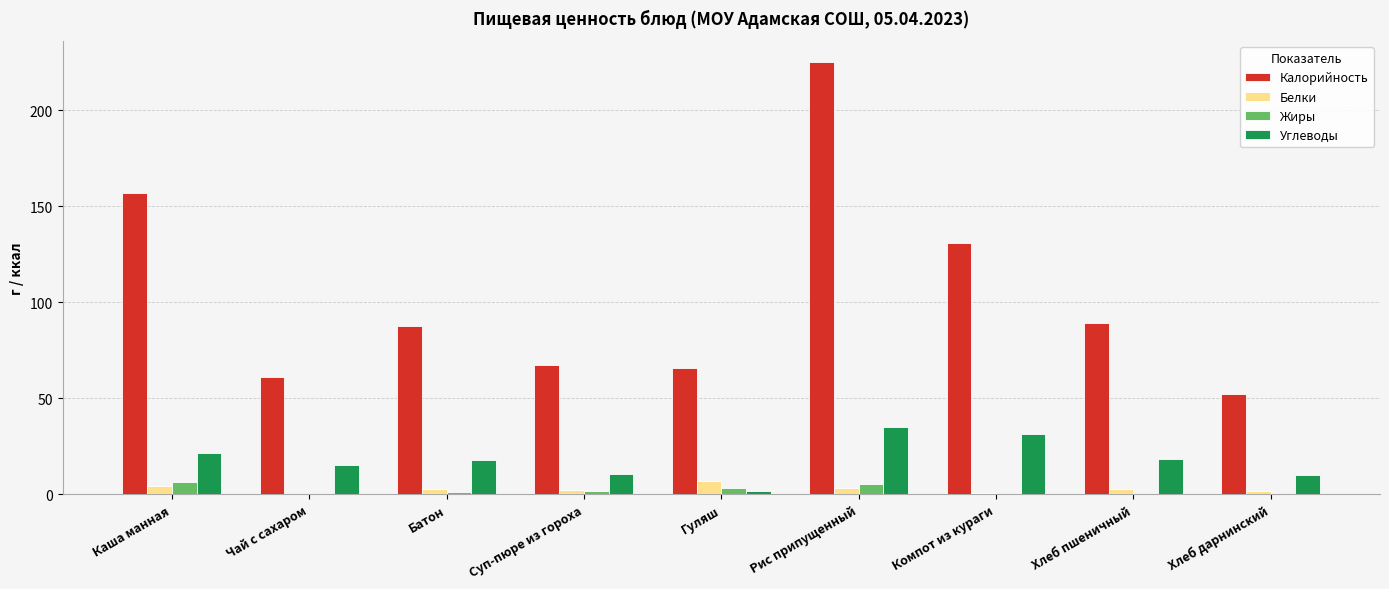

At which category is the sum across all series the highest?

Рис припущенный